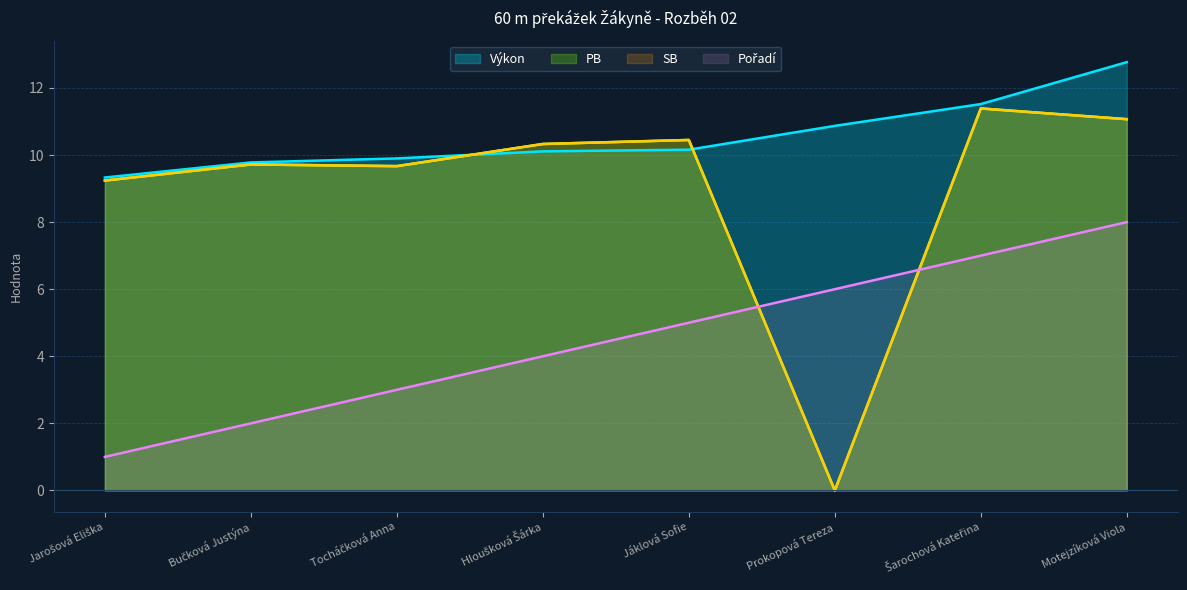

Is it true that Pořadí equals 4.9 at Šarochová Kateřina?

False